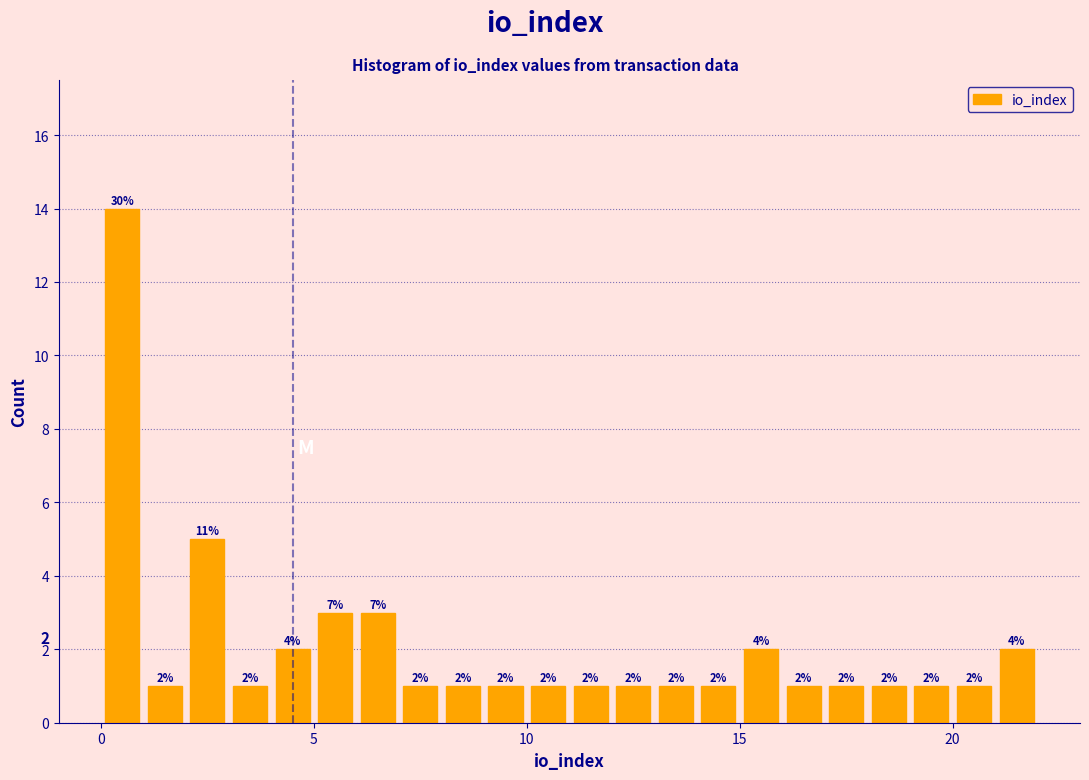

Read against the x-axis, roughly where is the centre of the tallest bar?

0.5